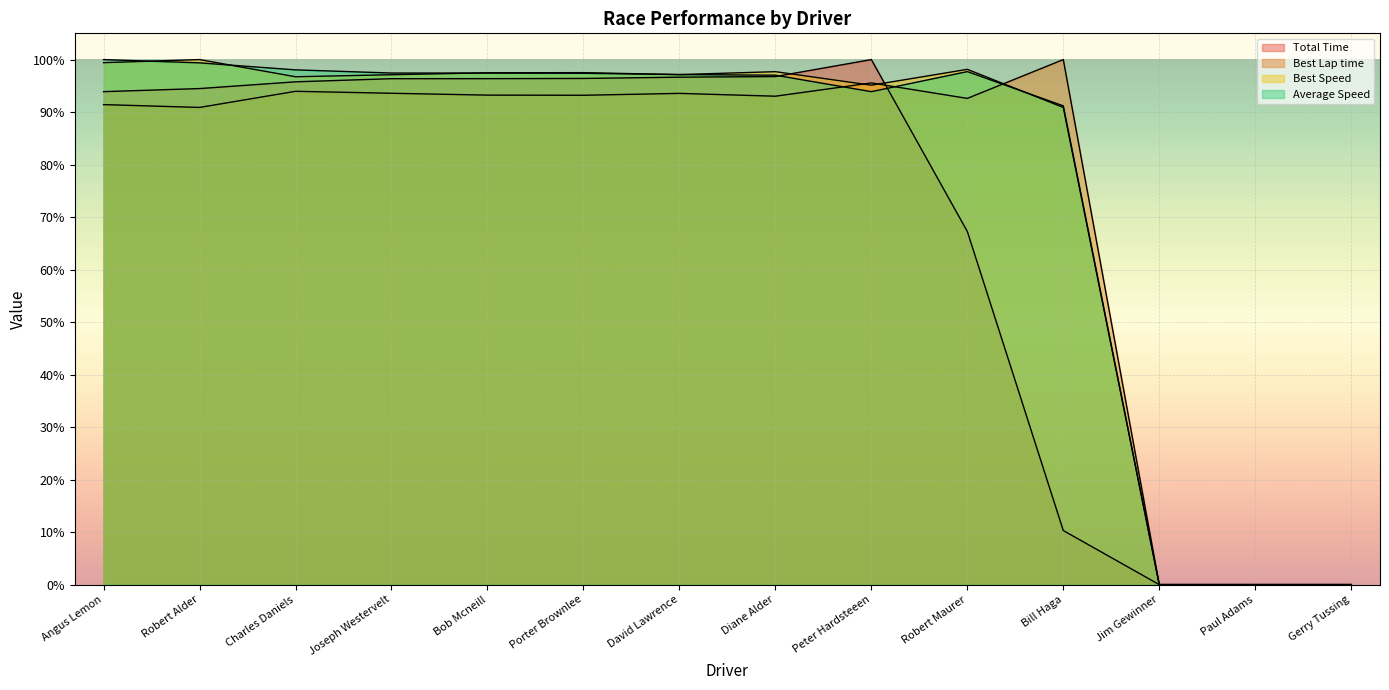

Does the chart display data point markers on the line(s)?

No